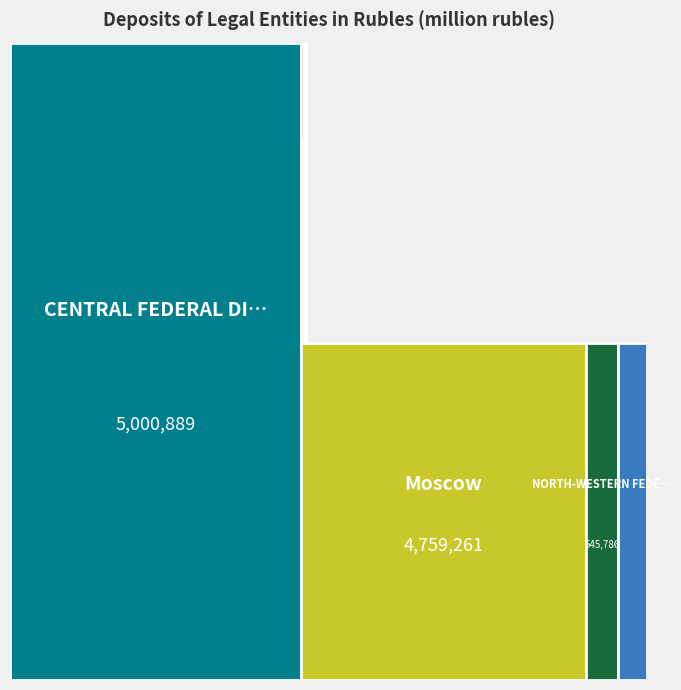

Reading right to left, extract all data points from this chart.

total: Tula Region=18276	Yaroslavl Region=10075	Kaluga Region=18385	Lipetsk Region=16080	Voronezh Region=31154	Moscow Region=63394	Saint Petersburg=485023	Moscow=4759261	NORTH-WESTERN FEDERAL DISTRICT=545786	CENTRAL FEDERAL DISTRICT=5000889
borrowed_moscow: Tula Region=177	Yaroslavl Region=679	Kaluga Region=645	Lipetsk Region=1184	Voronezh Region=120	Moscow Region=94	Saint Petersburg=171543	Moscow=4660273	NORTH-WESTERN FEDERAL DISTRICT=174531	CENTRAL FEDERAL DISTRICT=4668944
borrowed_other_large: Tula Region=22	Yaroslavl Region=101	Kaluga Region=0	Lipetsk Region=5	Voronezh Region=271	Moscow Region=23	Saint Petersburg=178931	Moscow=93476	NORTH-WESTERN FEDERAL DISTRICT=219177	CENTRAL FEDERAL DISTRICT=94366
borrowed_other_small: Tula Region=18076	Yaroslavl Region=9295	Kaluga Region=17740	Lipetsk Region=14892	Voronezh Region=30763	Moscow Region=63277	Saint Petersburg=134549	Moscow=5512	NORTH-WESTERN FEDERAL DISTRICT=152079	CENTRAL FEDERAL DISTRICT=237579